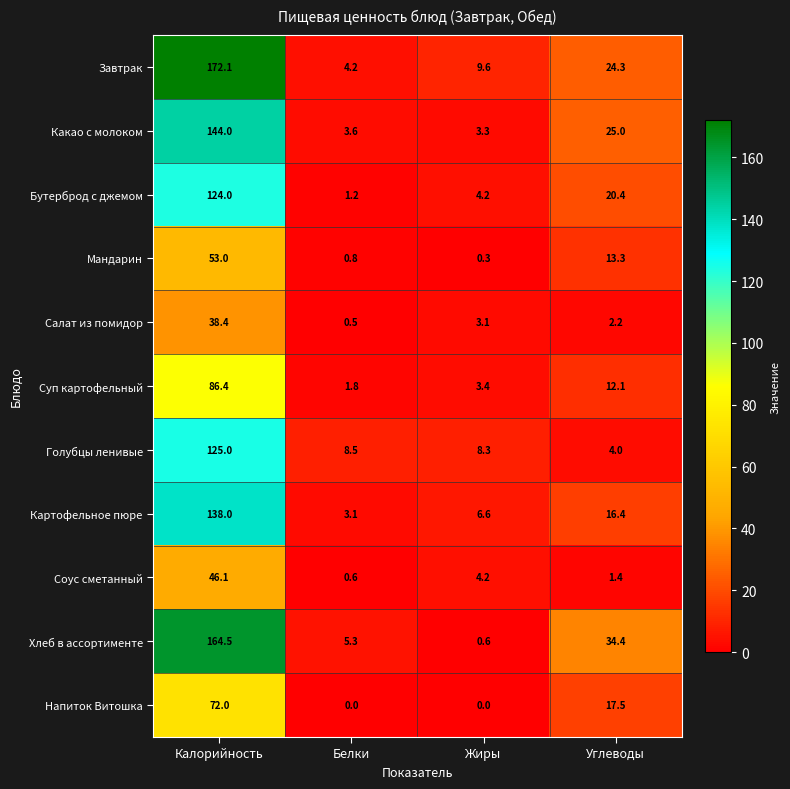

Is it true that Бутерброд с джемом equals 1.5 at Жиры?

False